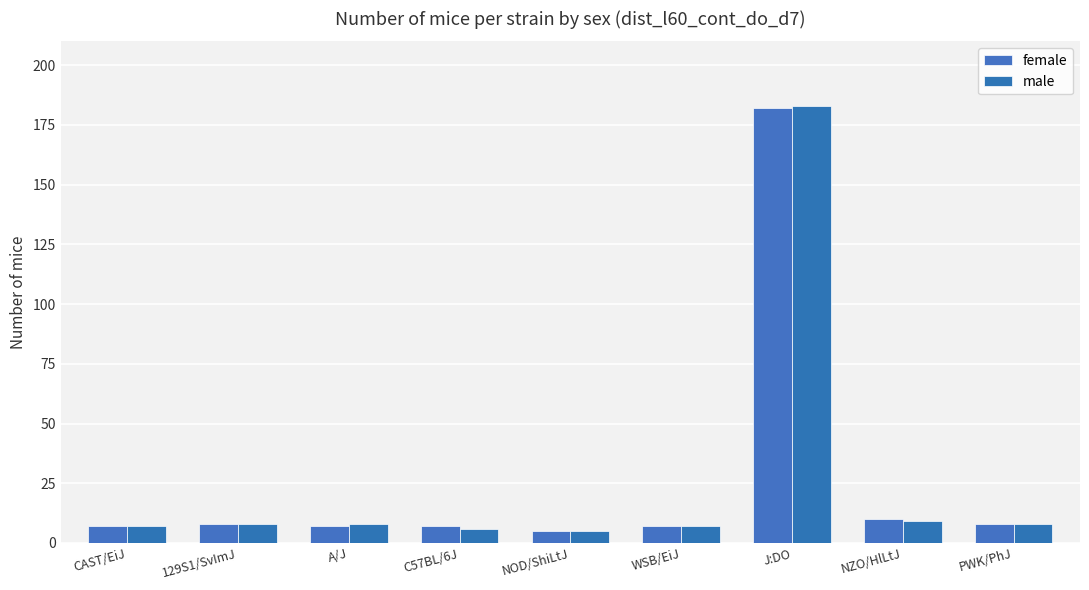

Which label corresponds to the largest value in the chart?

J:DO